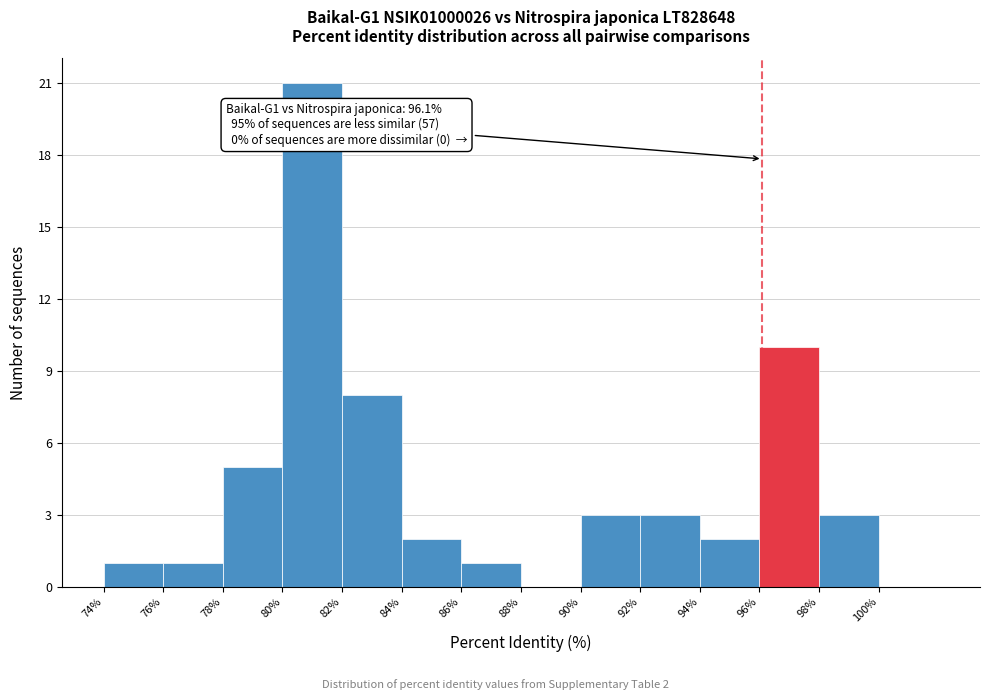

Over which range of the x-axis is the bar tallest?

80 to 82